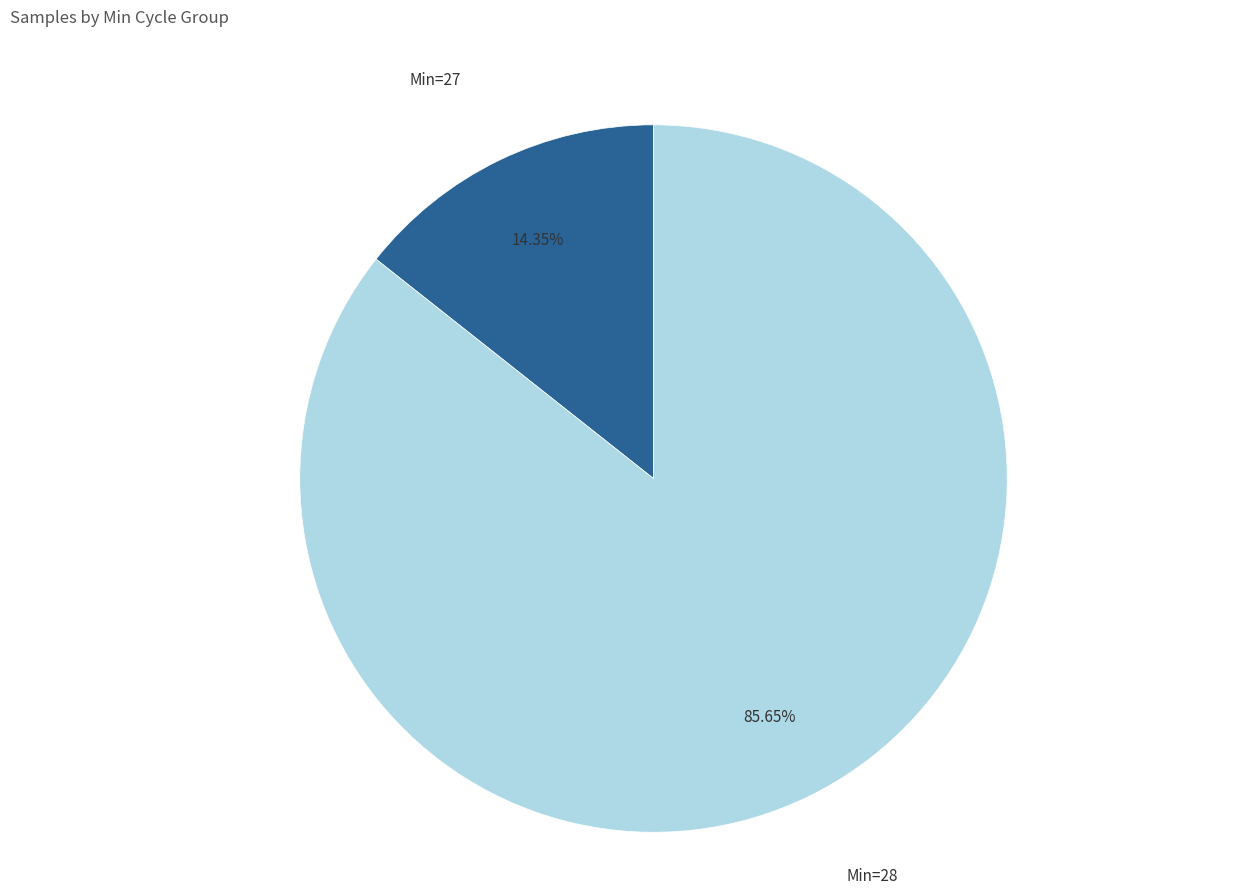

Which slice is the largest?

Min=28